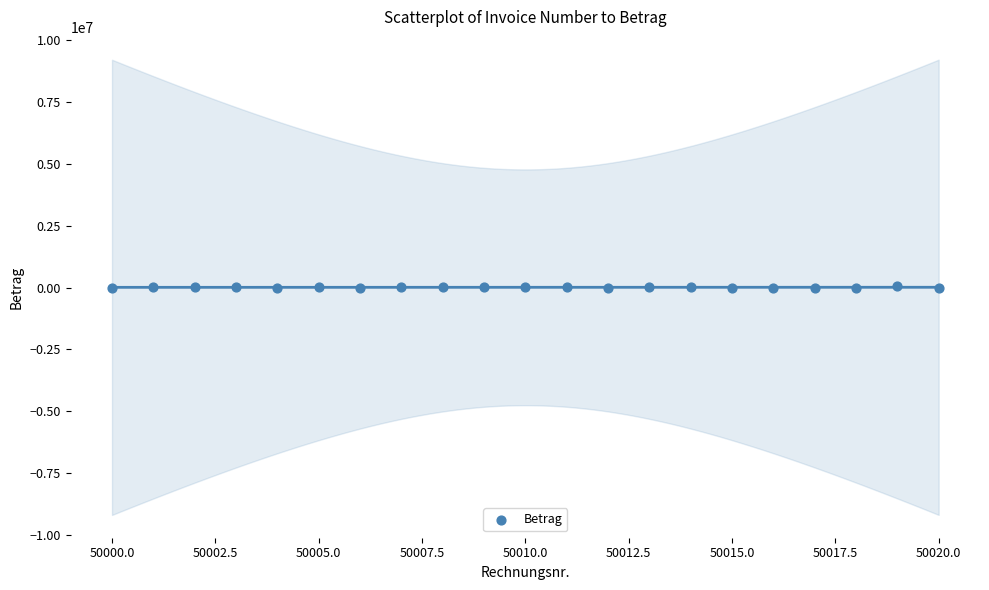

What is the range of X values (max minus min)?

20.0